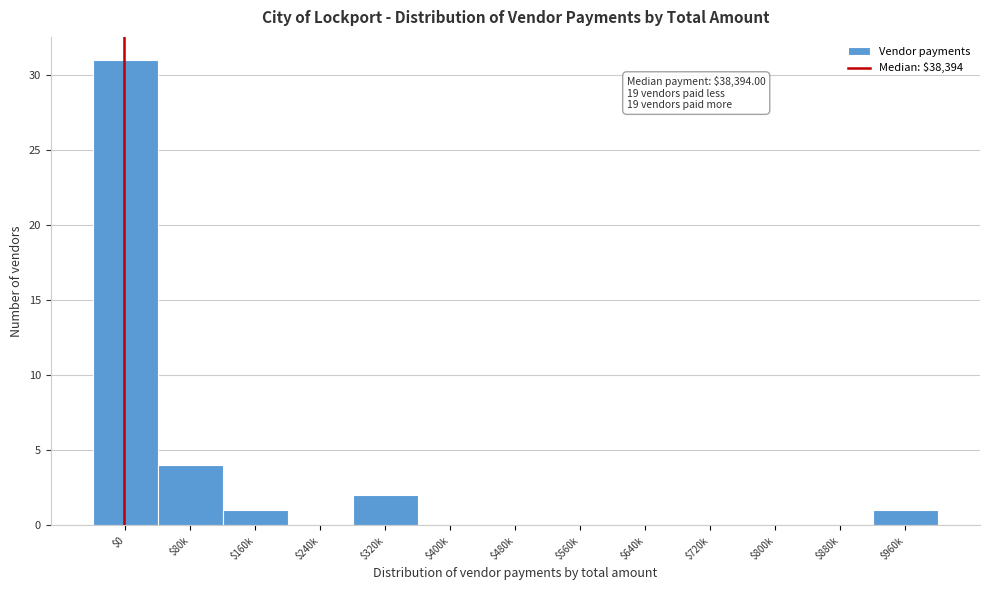

Is it true that the value at $240k is 0?

True